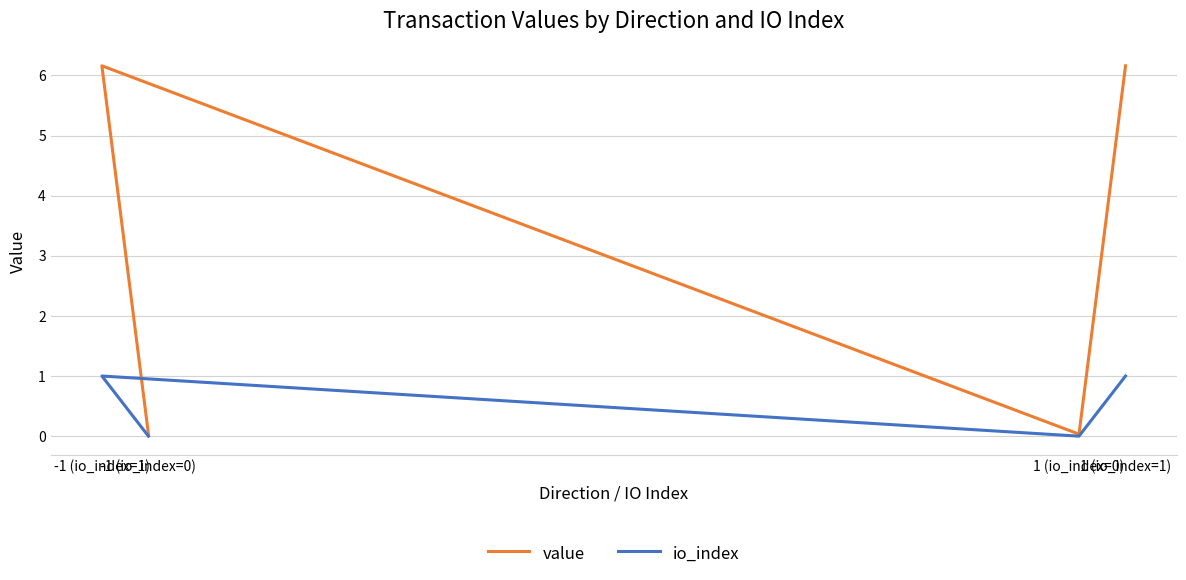

How many values in the value series are below 6?

2